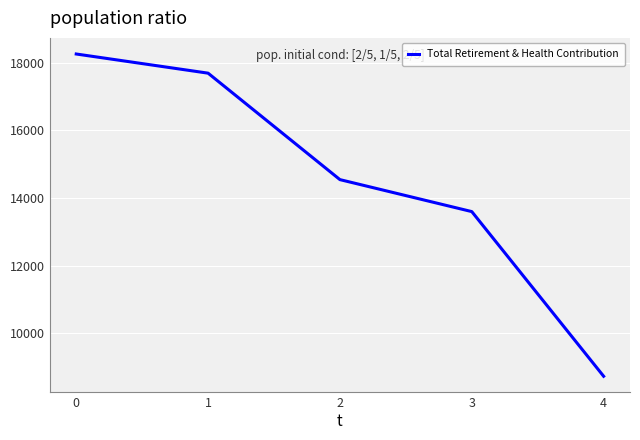

Where is the data nearest to the value 13491?

3